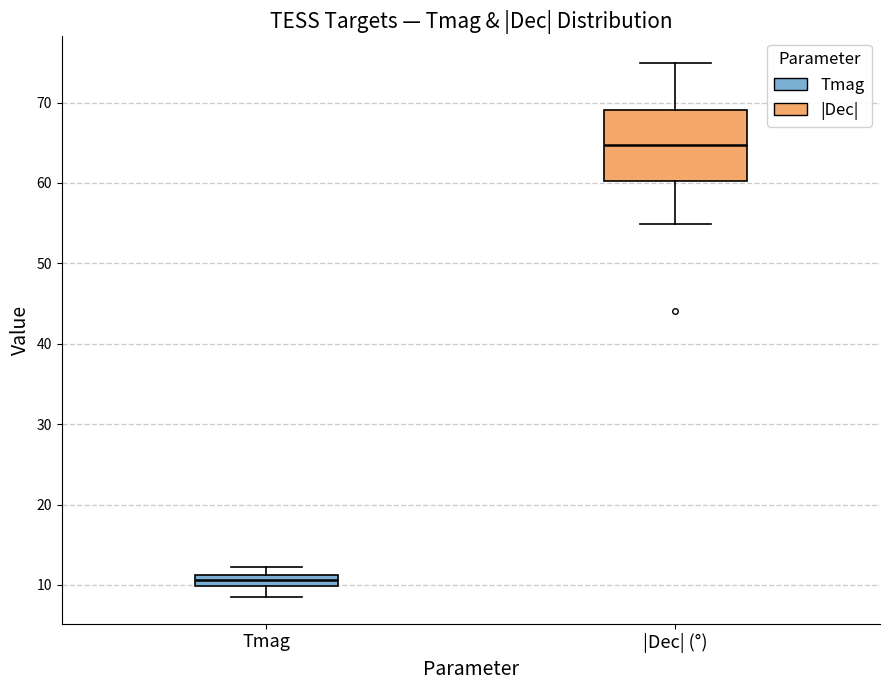

Which box has the highest median line?

|Dec| (°)